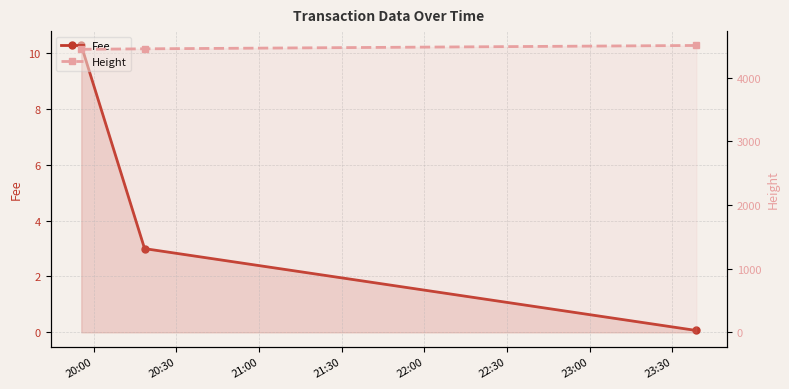

Which series has the largest range (max minus min)?

Height